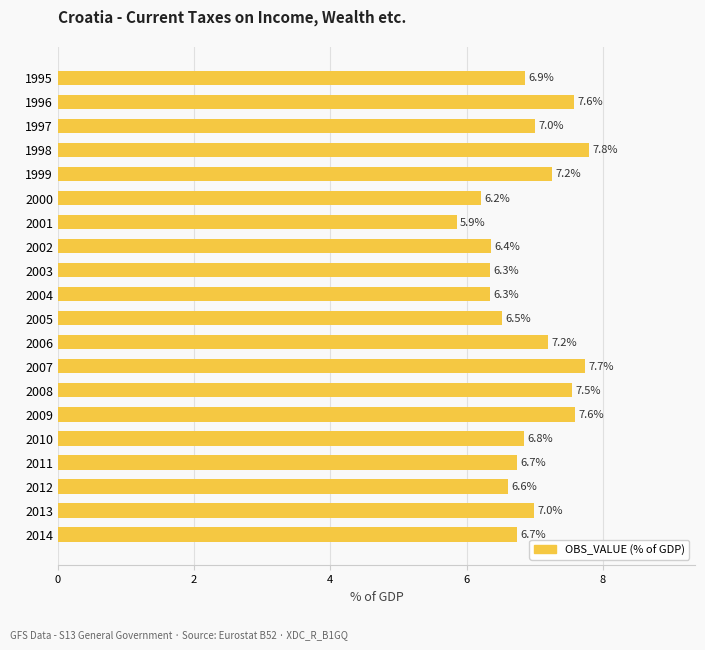

Between 2008 and 2014, which is larger?

2008